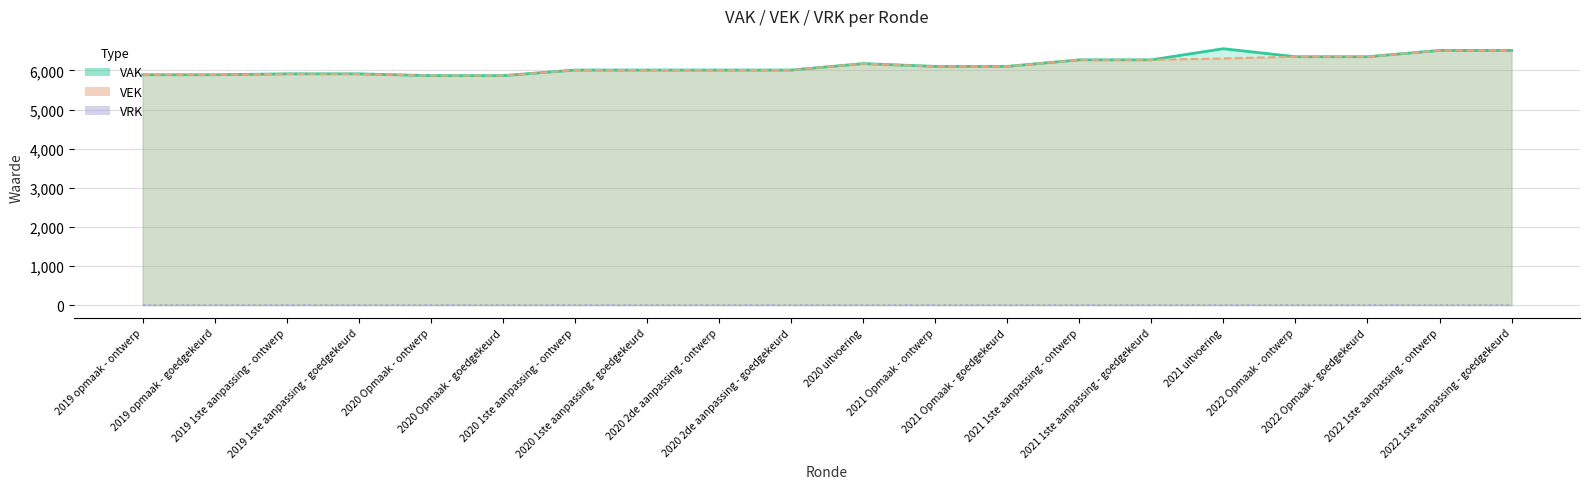

True or false: VEK has more than 1 interior local peaks.

False